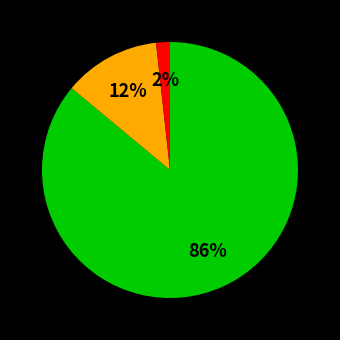

Is there any slice that represents more than half of the pie?

Yes